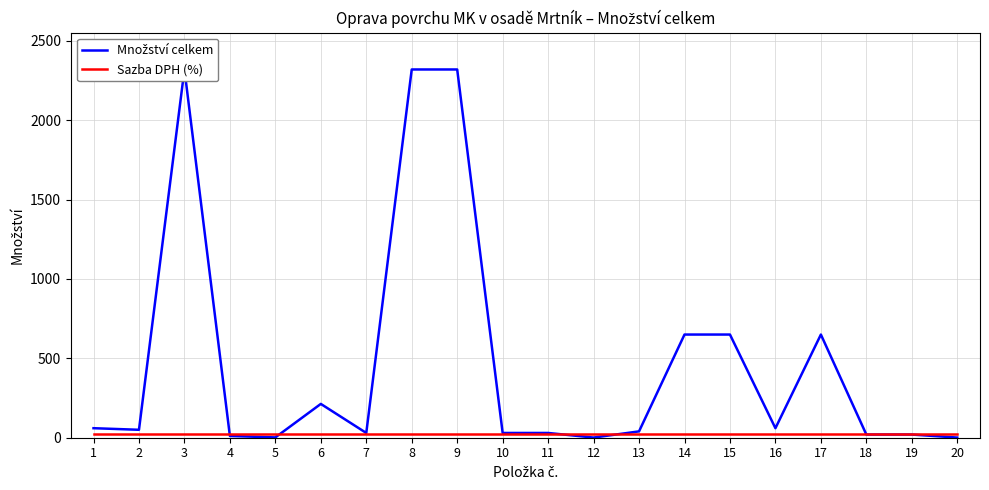

Between 10 and 20, which series saw the biggest shift?

Množství celkem